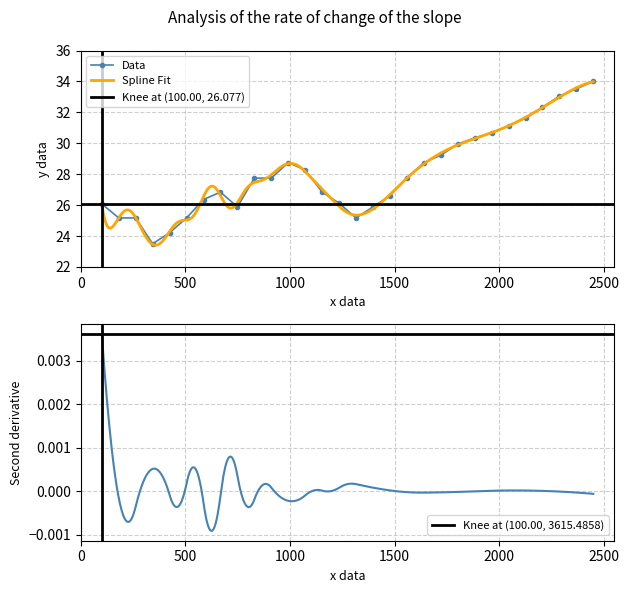

True or false: Data has more than 1 interior local peaks.

True